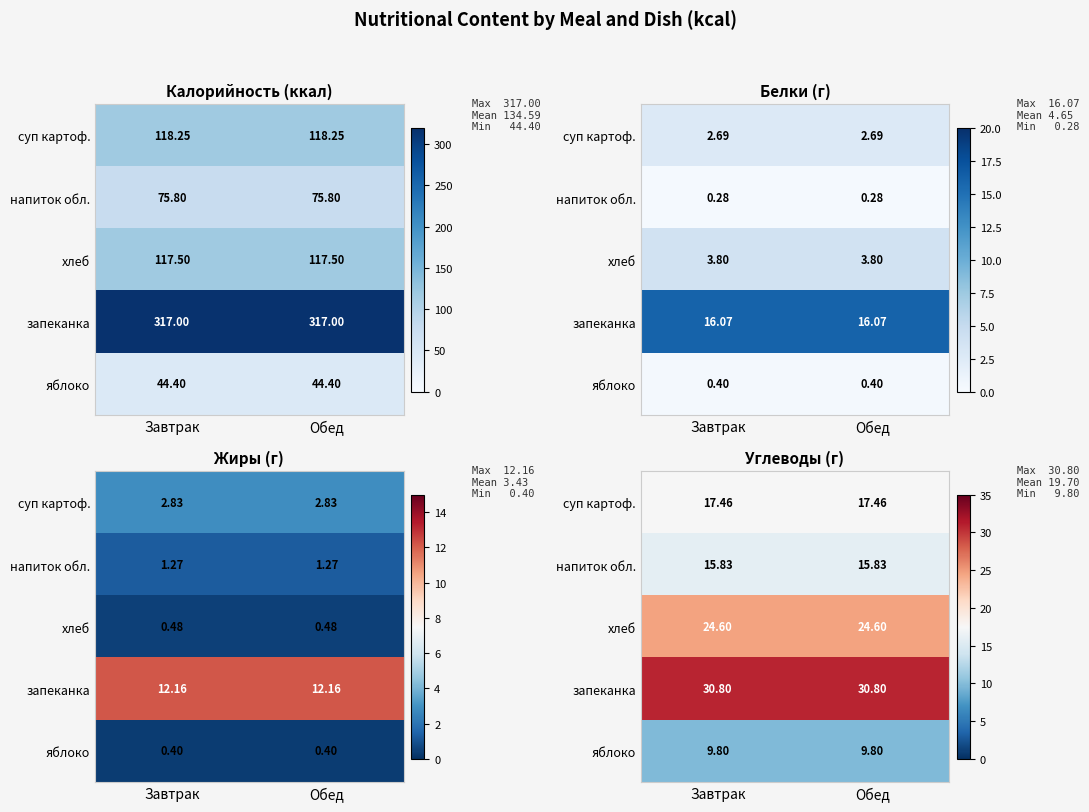

The запеканка series shows 49.2 at Обед. True or false?

False